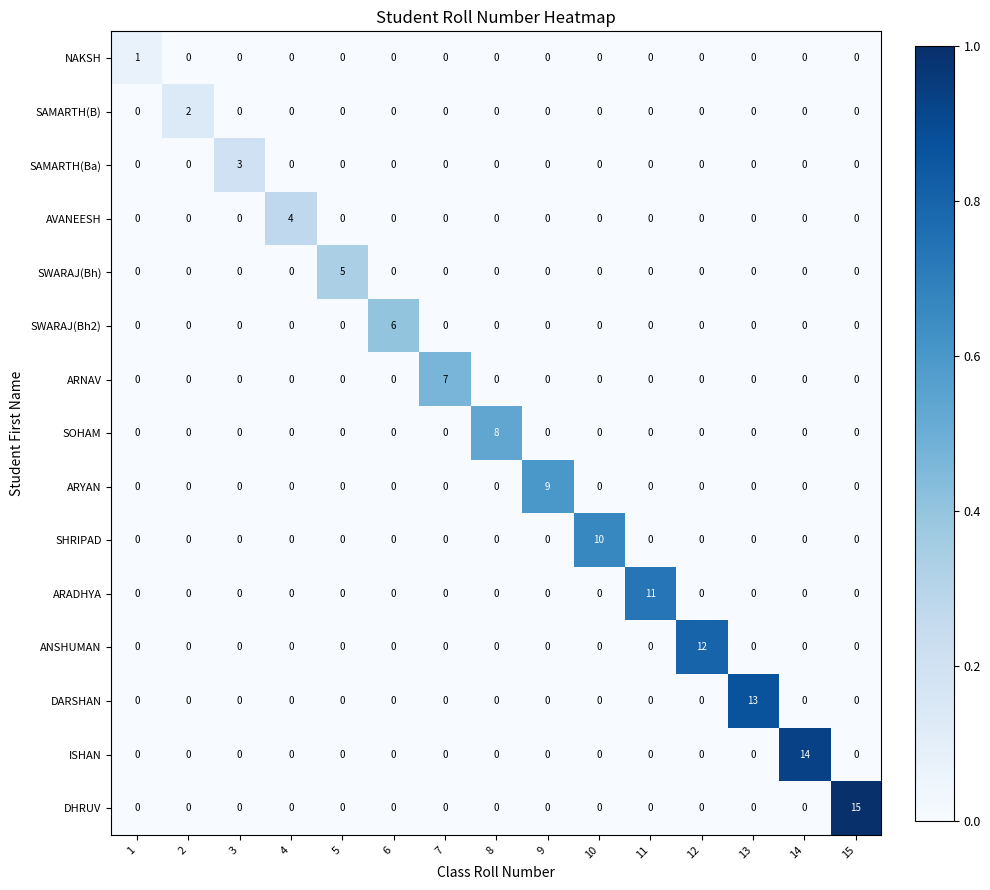

How many series are shown in this chart?

15